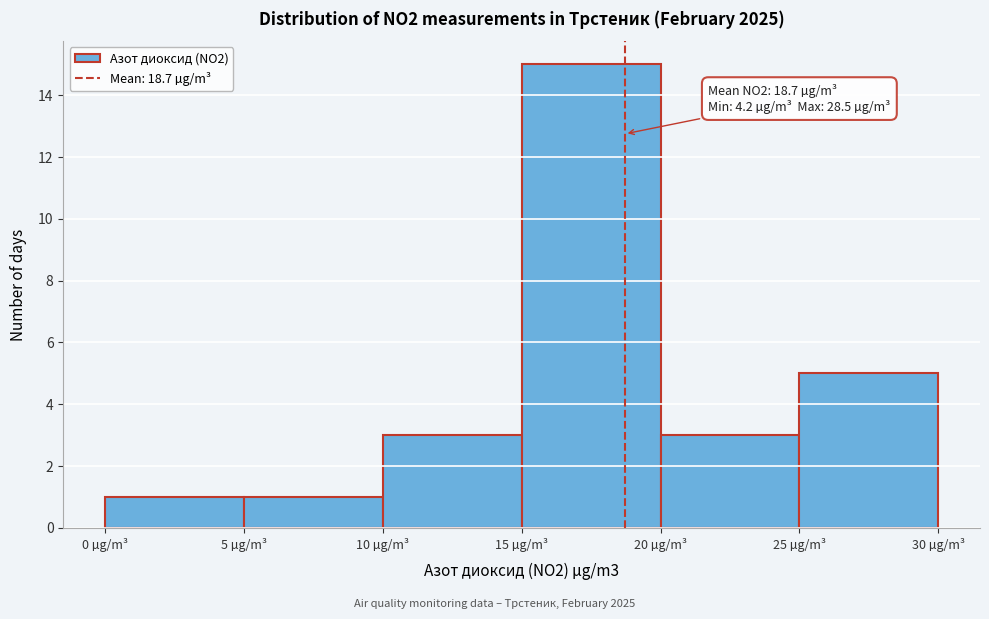

Which range on the x-axis has the tallest bar?

15 to 20